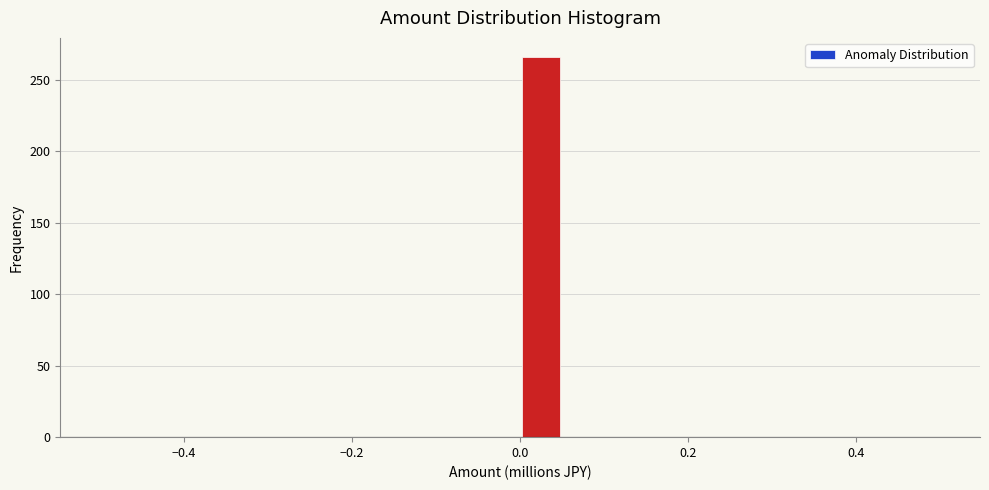

Read against the x-axis, roughly where is the centre of the tallest bar?

0.02